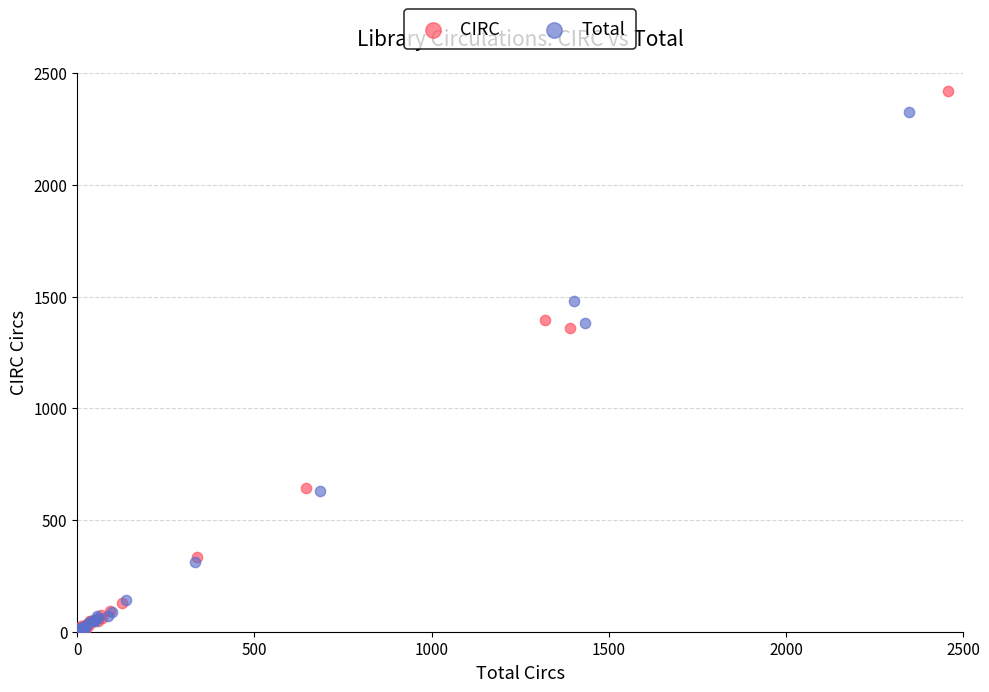

Which series has the largest Y range (max minus min)?

CIRC